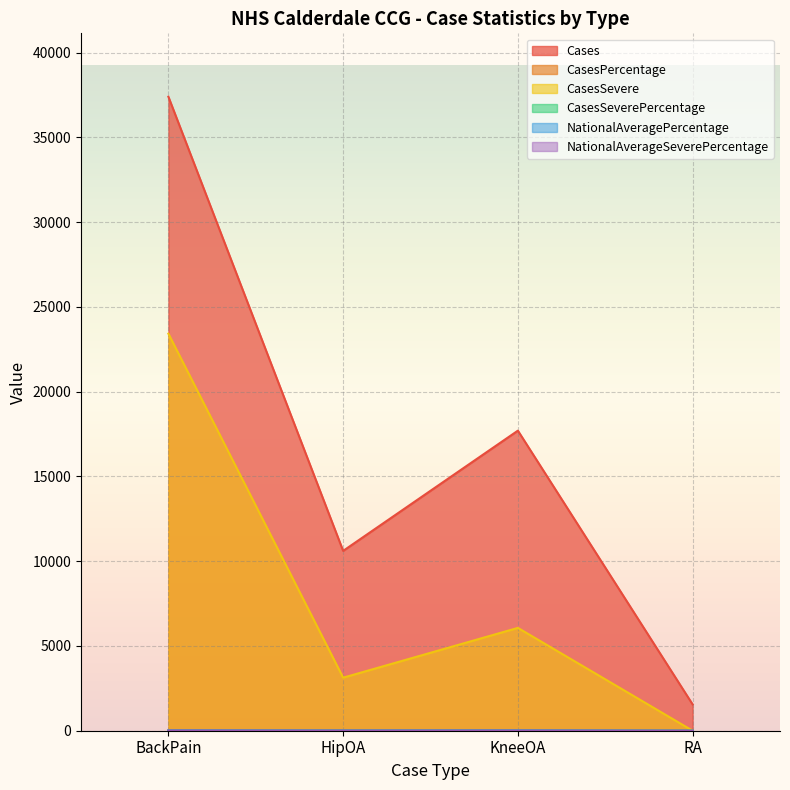

At how many categories does at least one series exceed 30102?

1